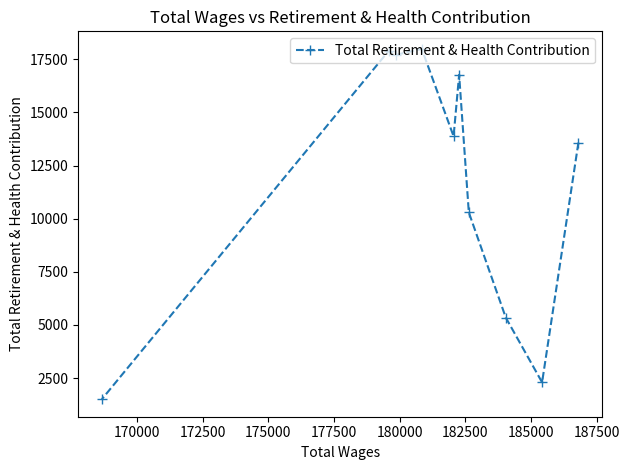

Count the number of categories in the chart.

10